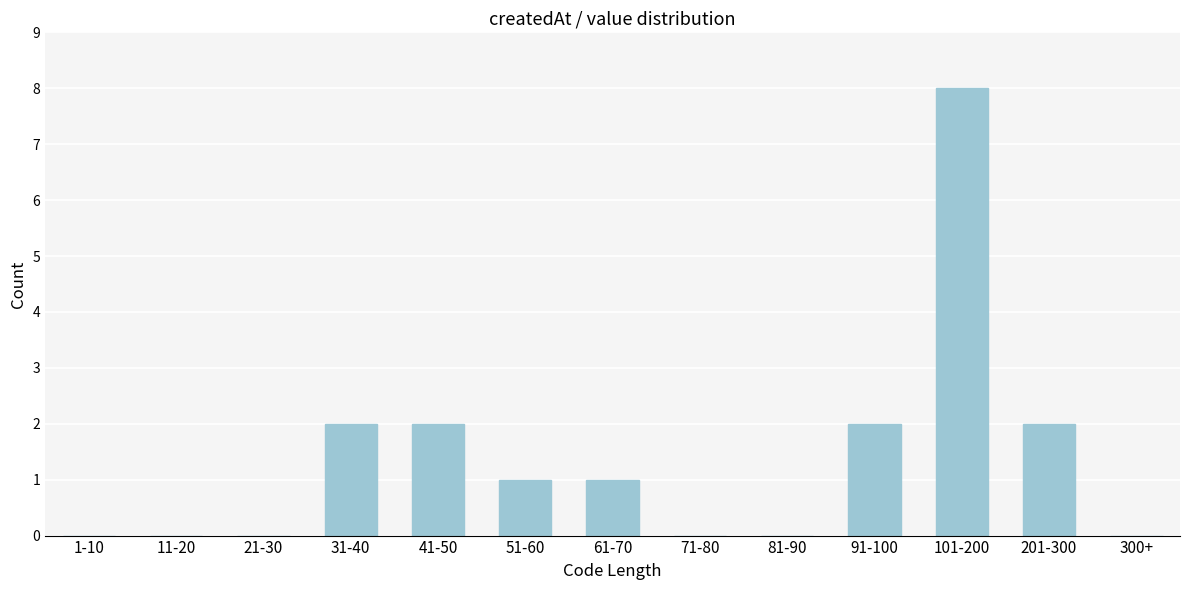

Reading left to right, extract all data points from this chart.

1-10=0	11-20=0	21-30=0	31-40=2	41-50=2	51-60=1	61-70=1	71-80=0	81-90=0	91-100=2	101-200=8	201-300=2	300+=0